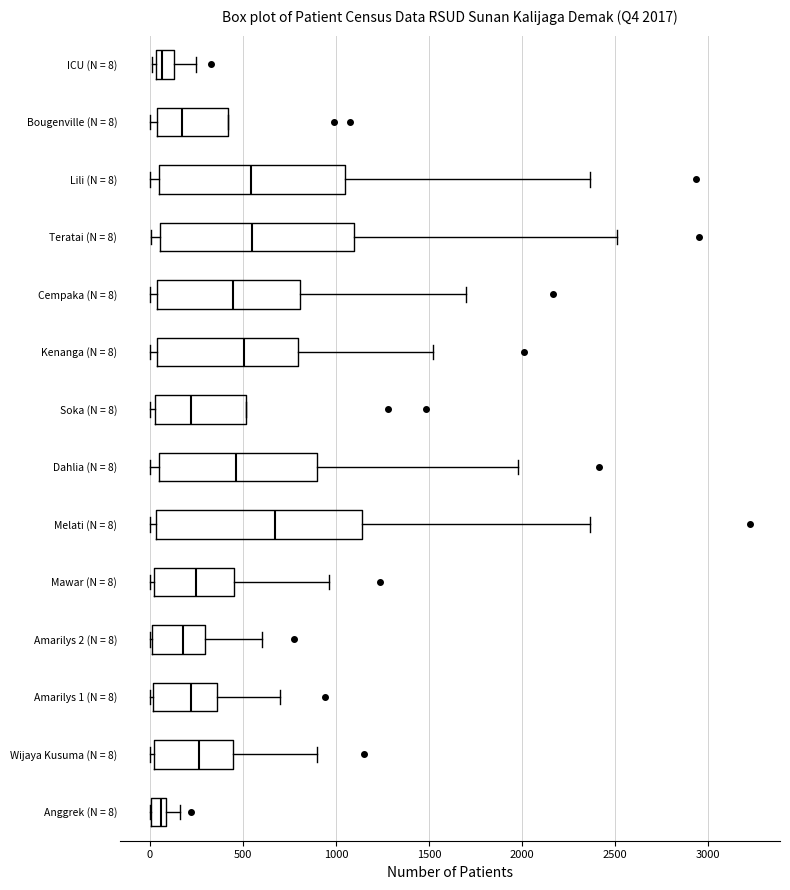

Which box is the widest, from its left edge to its right edge?

Melati (N = 8)